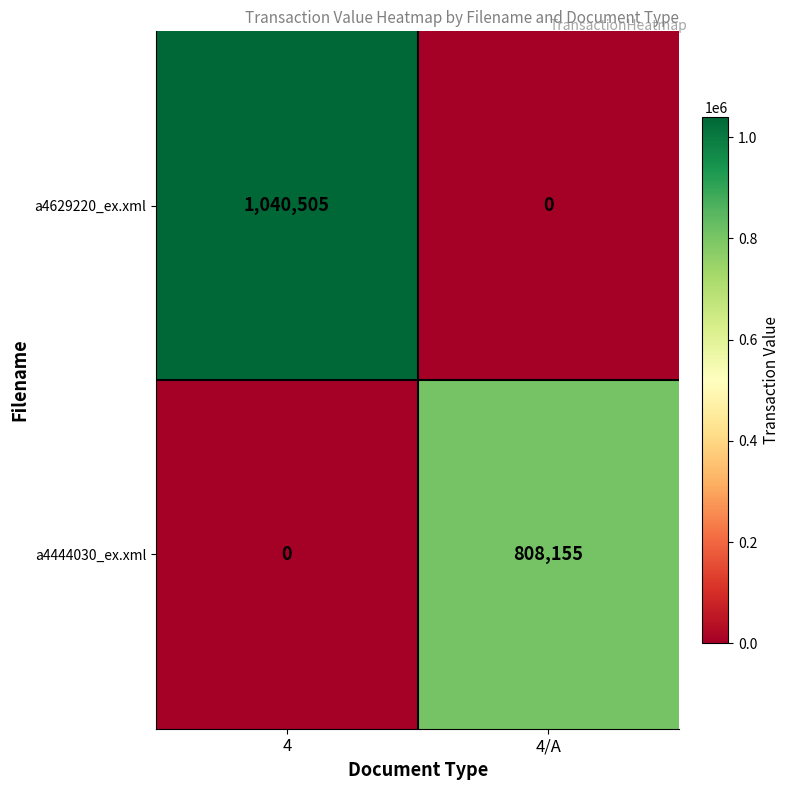

What is the total value across all series at 4/A?

808155